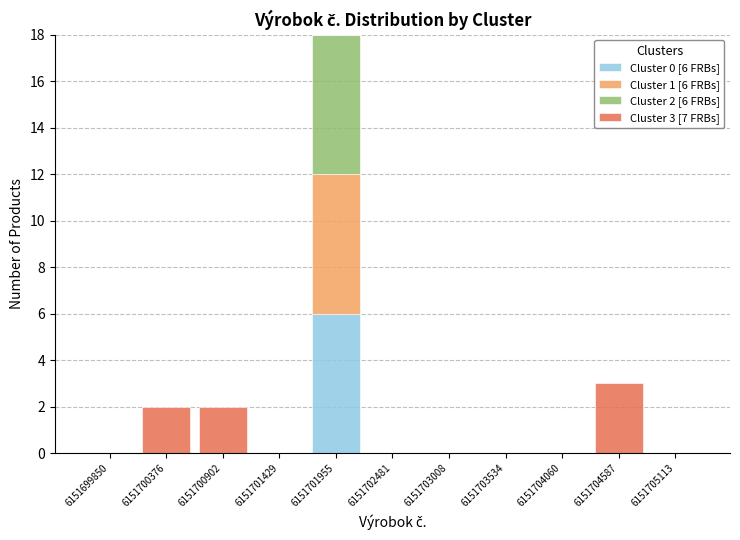

Is it true that Cluster 0 [6 FRBs] equals -2 at 6151704587?

False